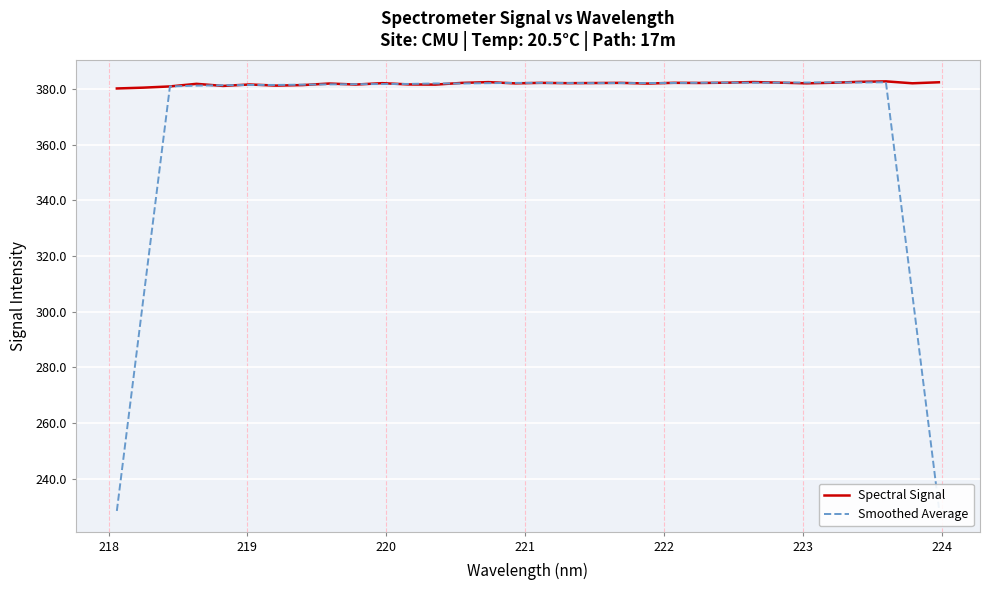

Rank the series by their average value, from highest to lowest.

Spectral Signal, Smoothed Average